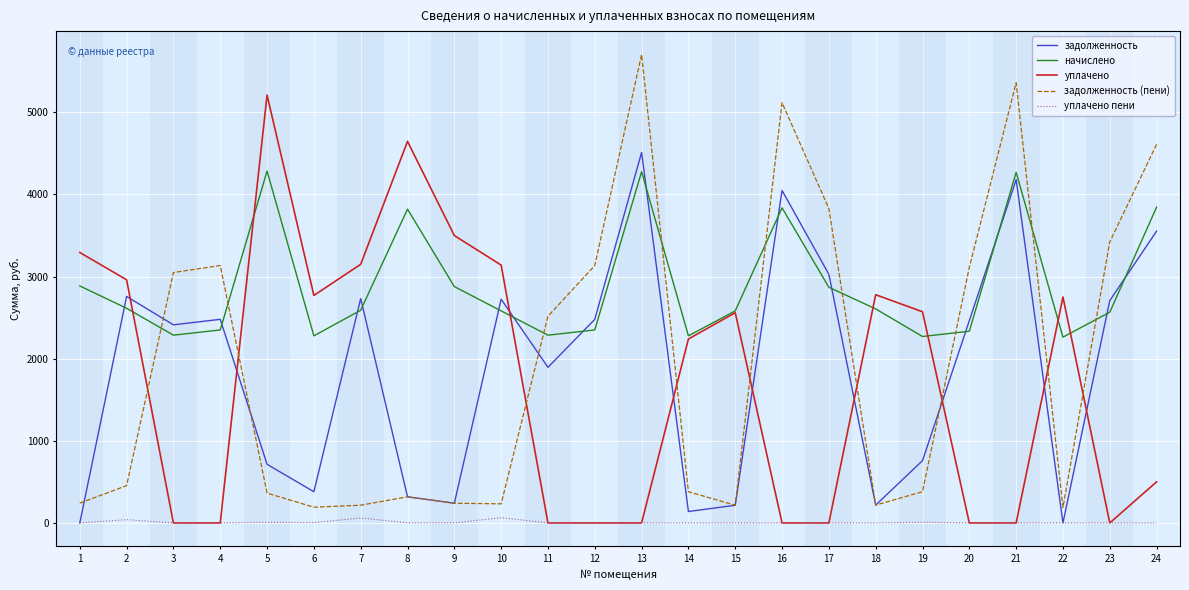

Which series has the largest total across all categories?

начислено